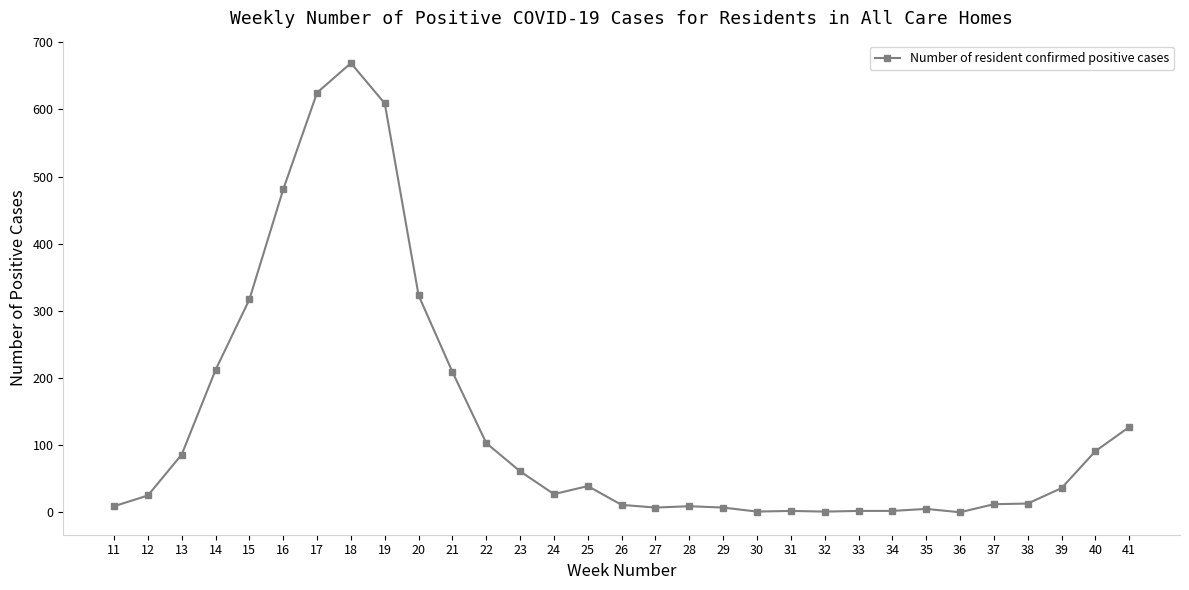

Where is the first local maximum?

18